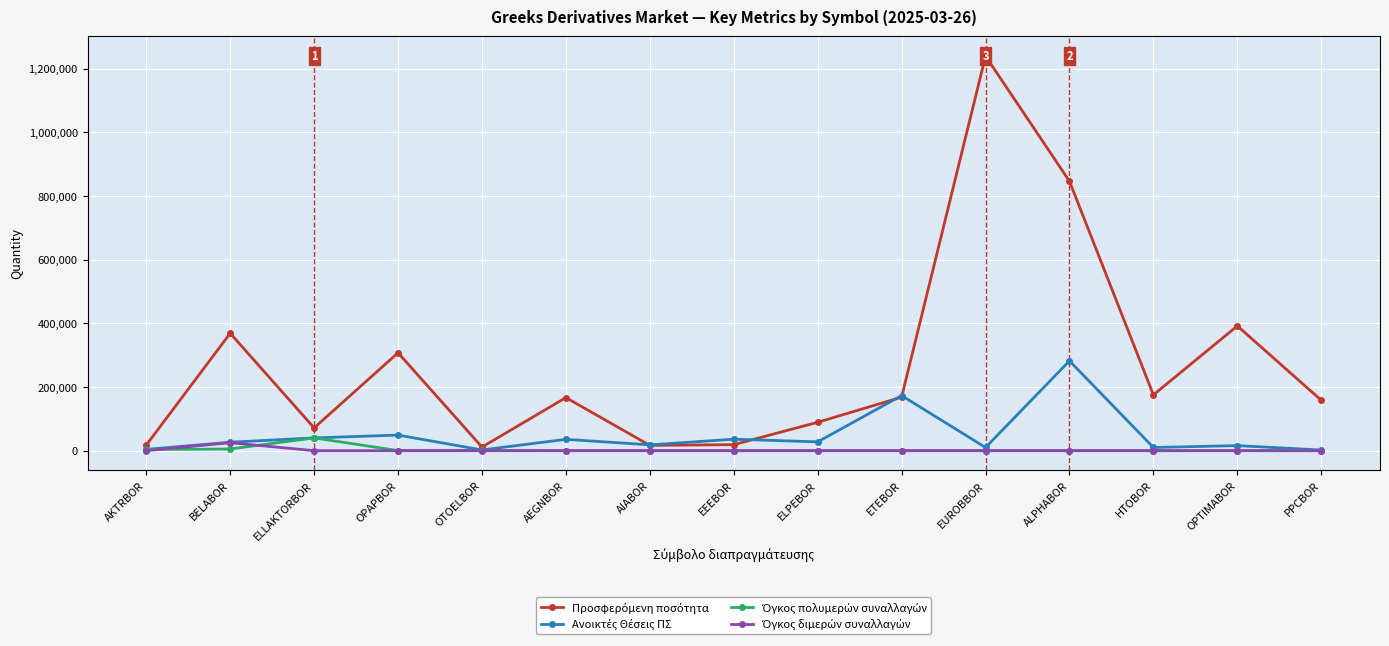

Does the chart display data point markers on the line(s)?

Yes